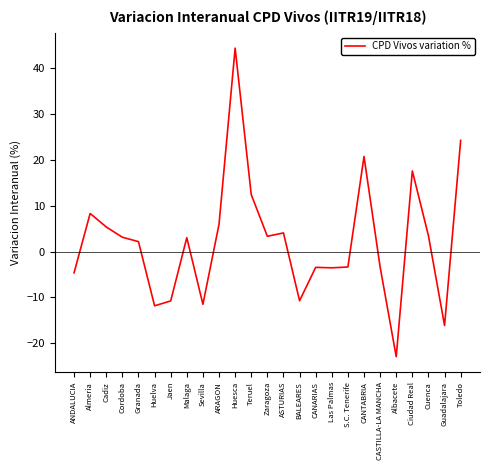

How many values are below zero?

11